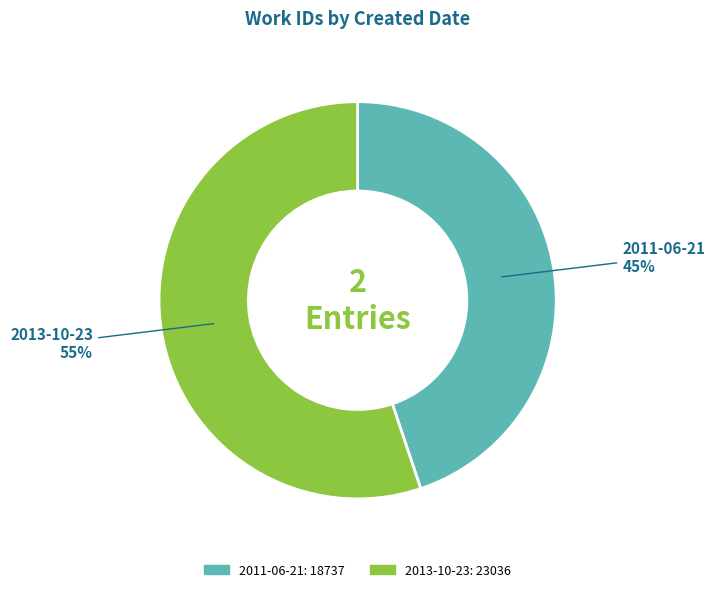

Do 2013-10-23 and 2011-06-21 together represent more than half of the pie?

Yes